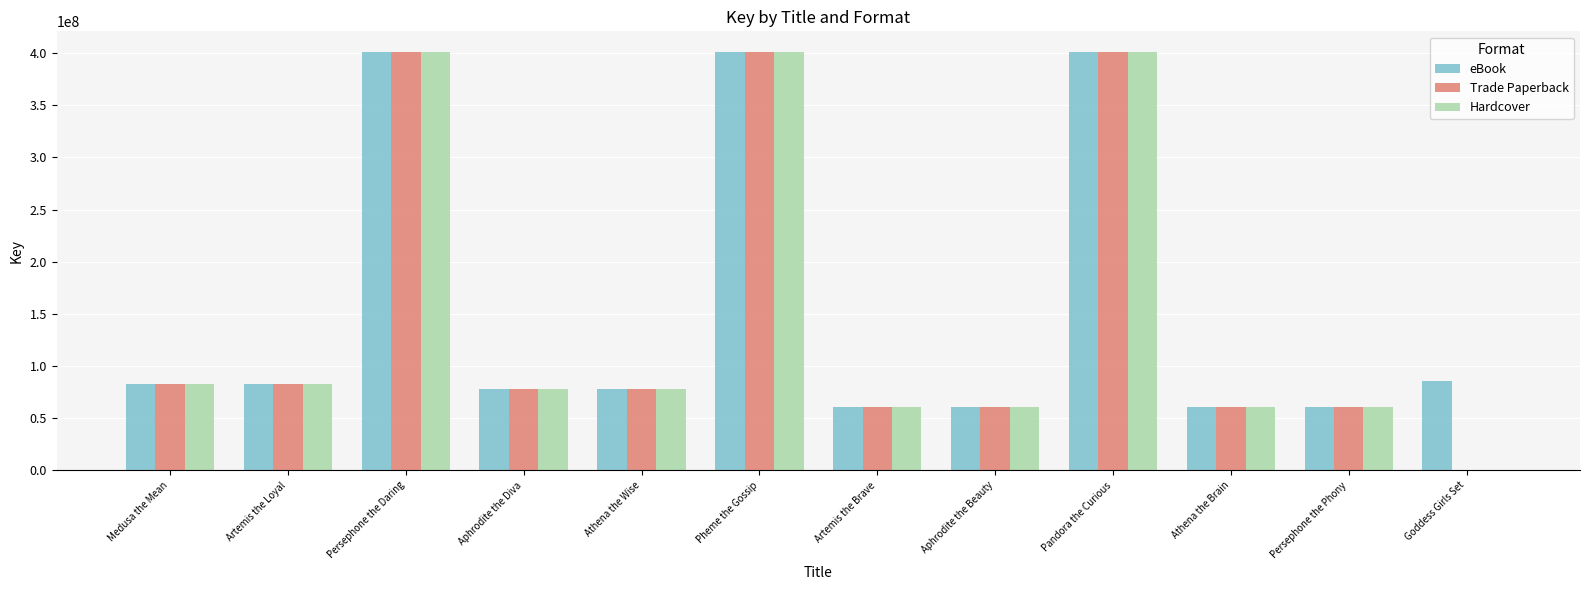

Are the bars grouped side by side (vs. stacked)?

Yes